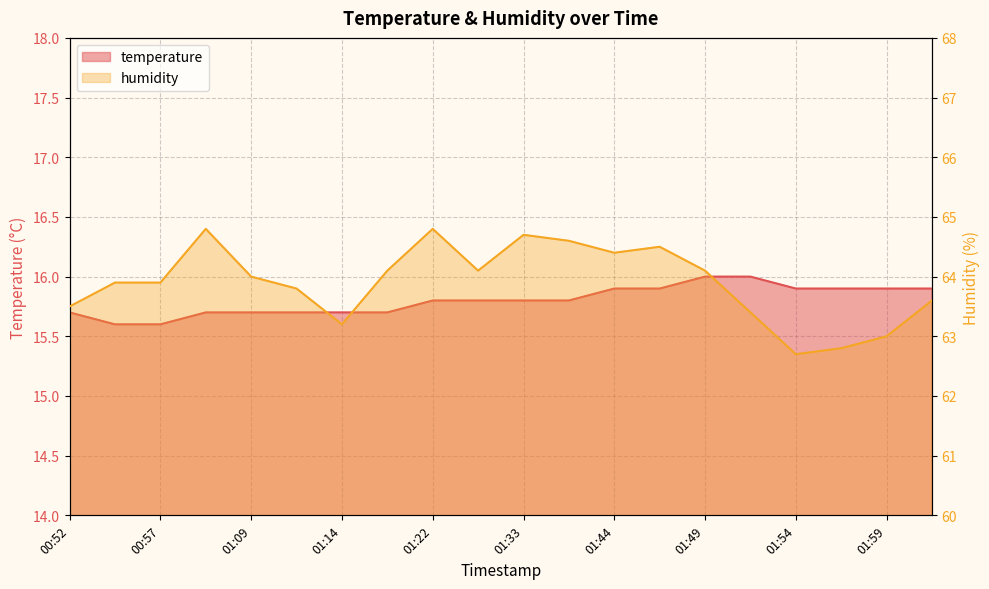

What is the minimum value shown in the chart?

15.6